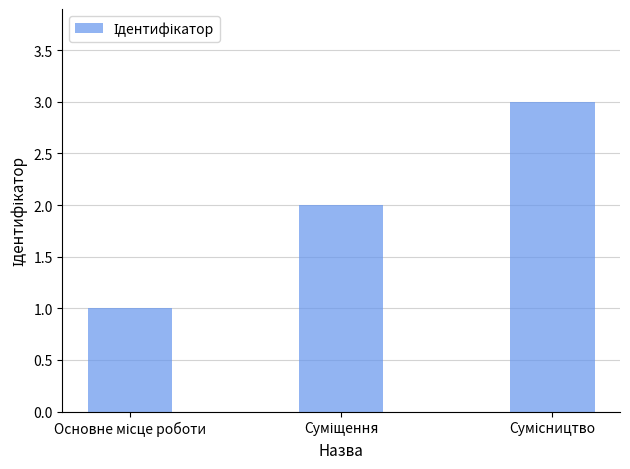

What is the minimum value shown in the chart?

1